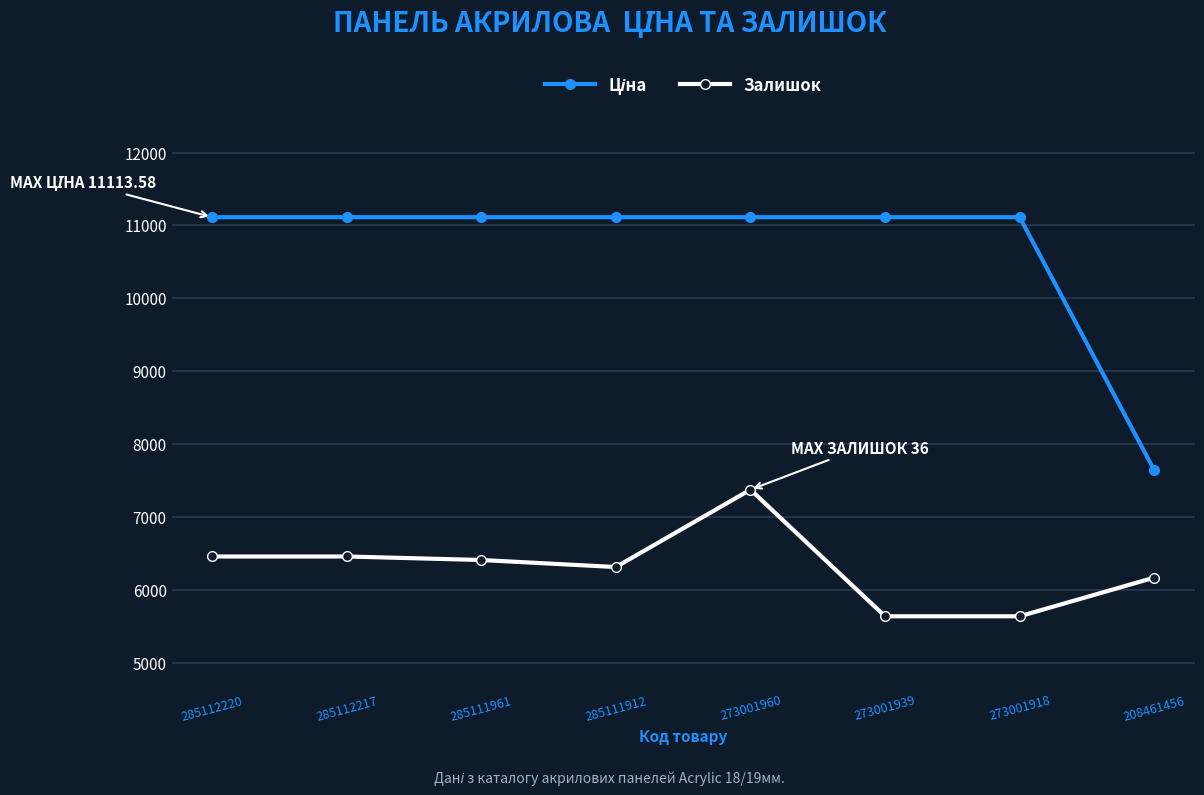

Read the Залишок value at 208461456.

6172.3